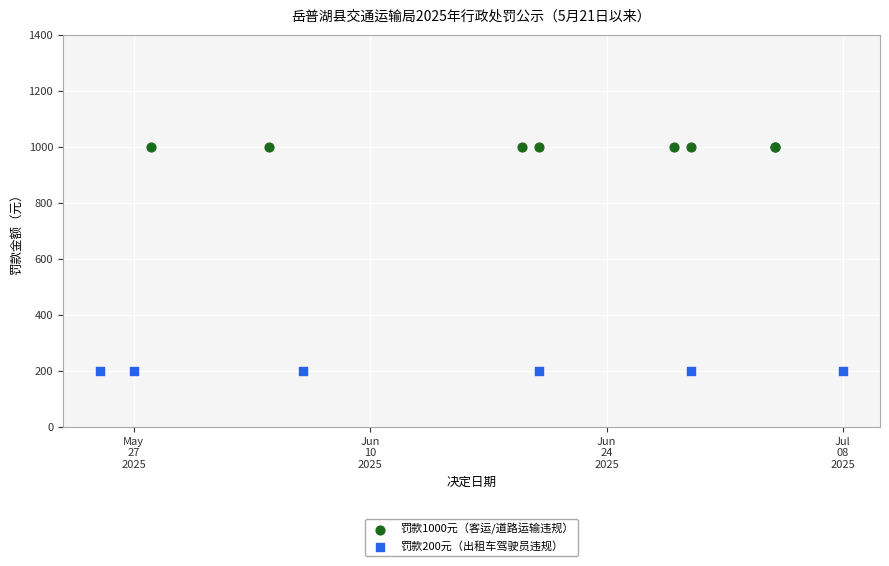

Which series contains the lowest Y value?

罚款200元（出租车驾驶员违规）